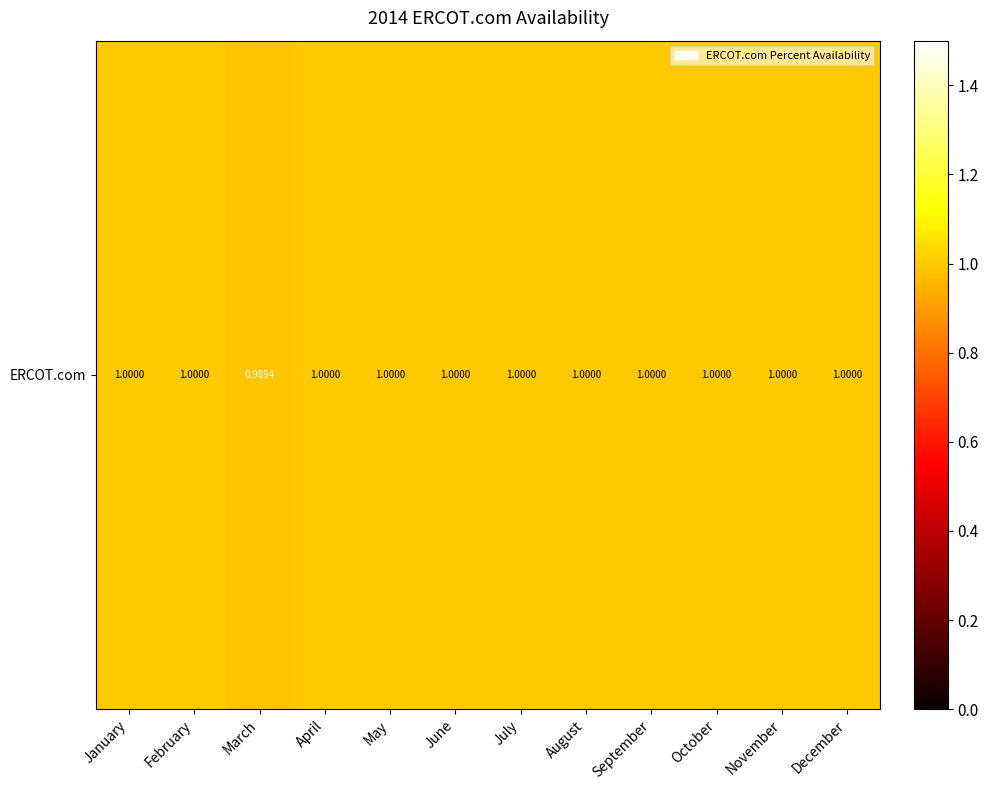

True or false: the data shows 0.6 at July.

False